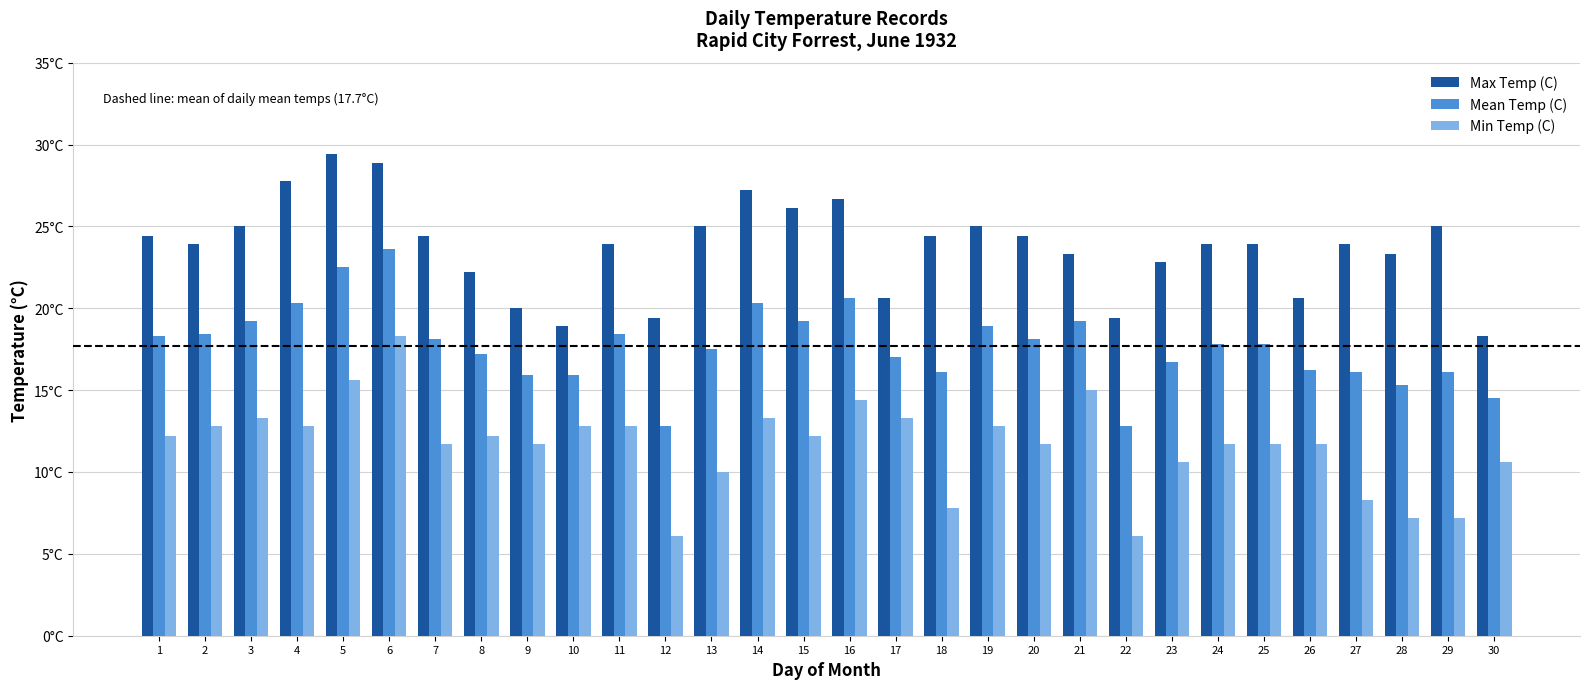

Between 5 and 18, which series saw the biggest shift?

Min Temp (C)